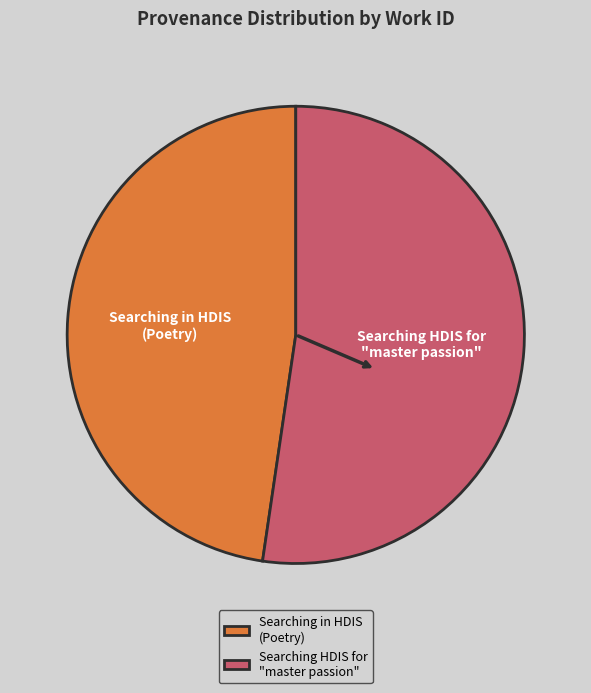

Which slice is the largest?

Searching HDIS for "master passion"